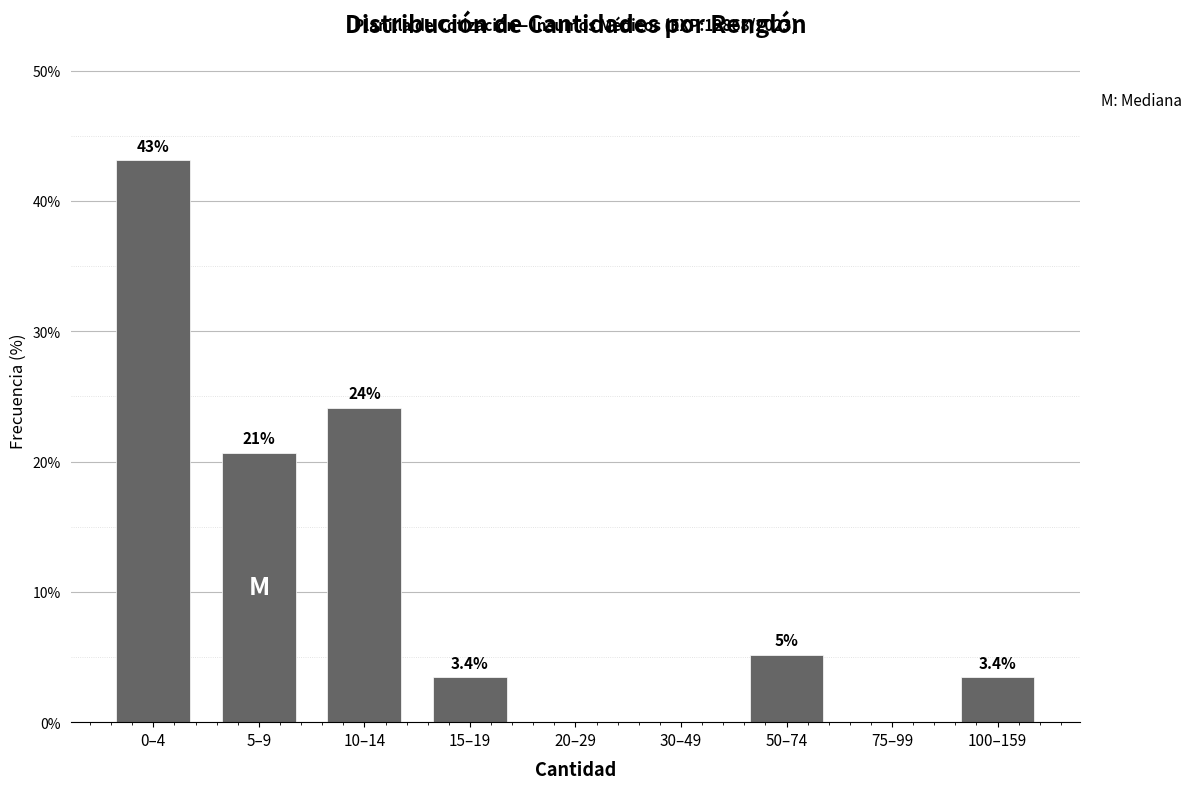

Where is the data nearest to the value 21?

5–9